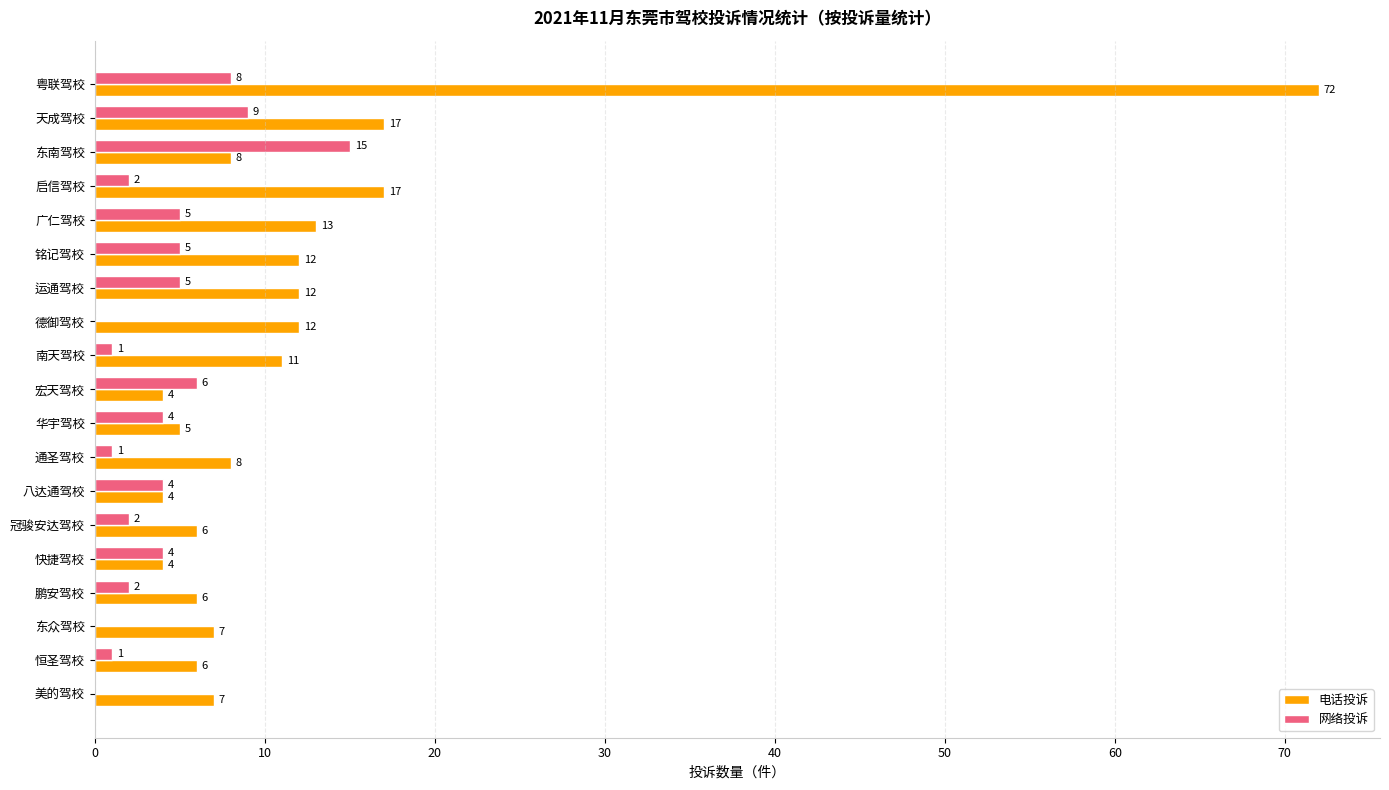

What is the sum of the 网络投诉 values at 南天驾校 and 粤联驾校?

9